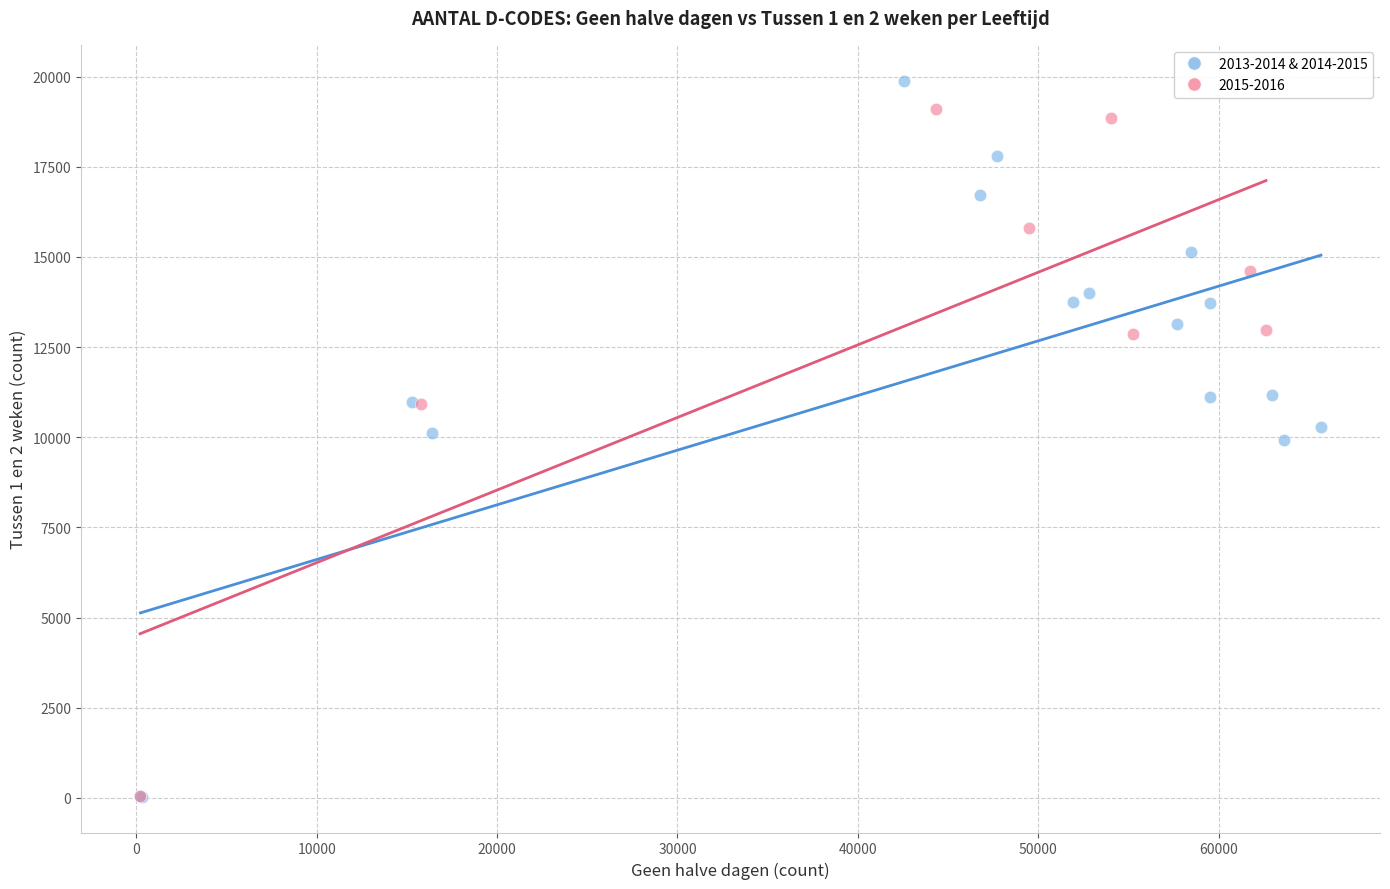

Which series has the largest Y range (max minus min)?

2013-2014 & 2014-2015